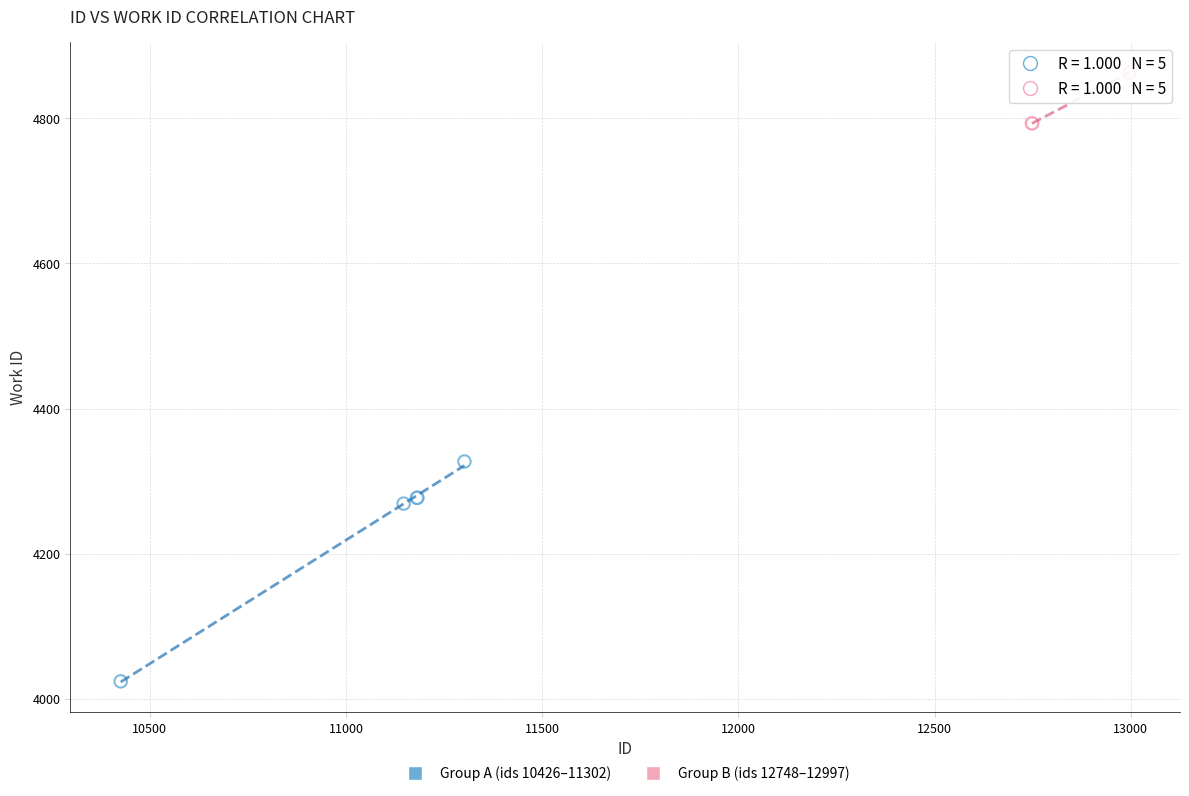

Which series contains the highest Y value?

Group B (ids 12748–12997)